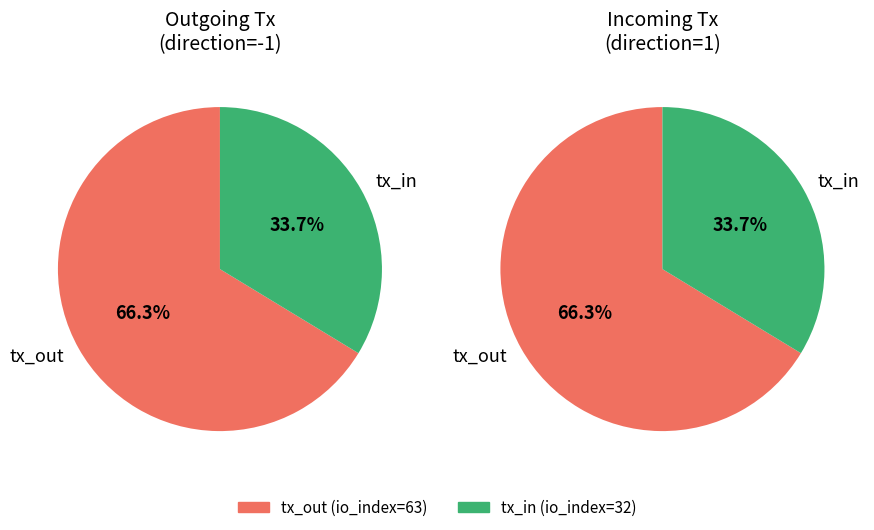

The 1 slice represents 21% of the pie. True or false?

False